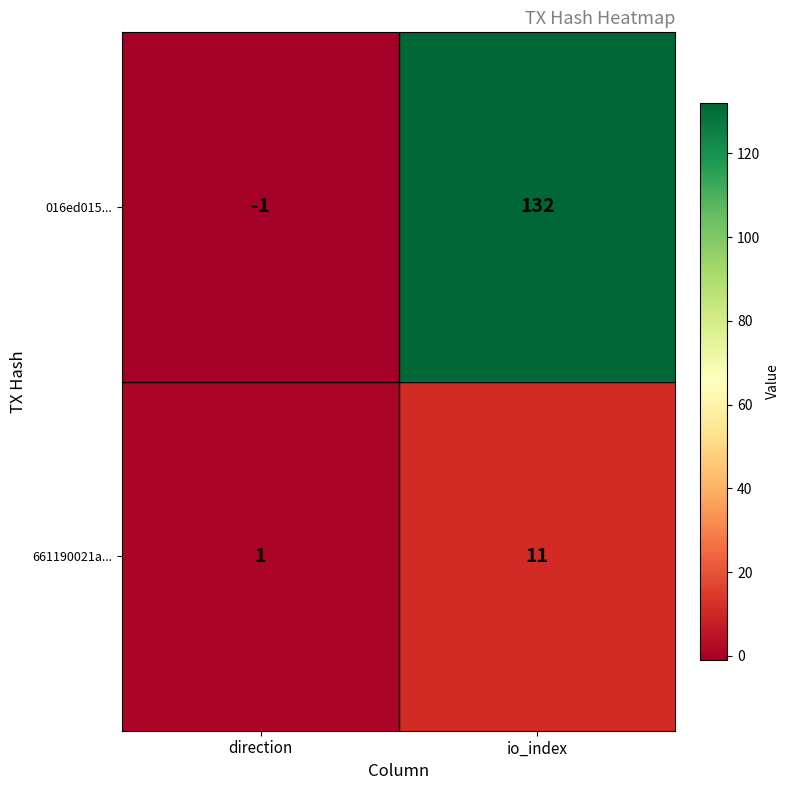

Which category has the lowest value across all series?

direction